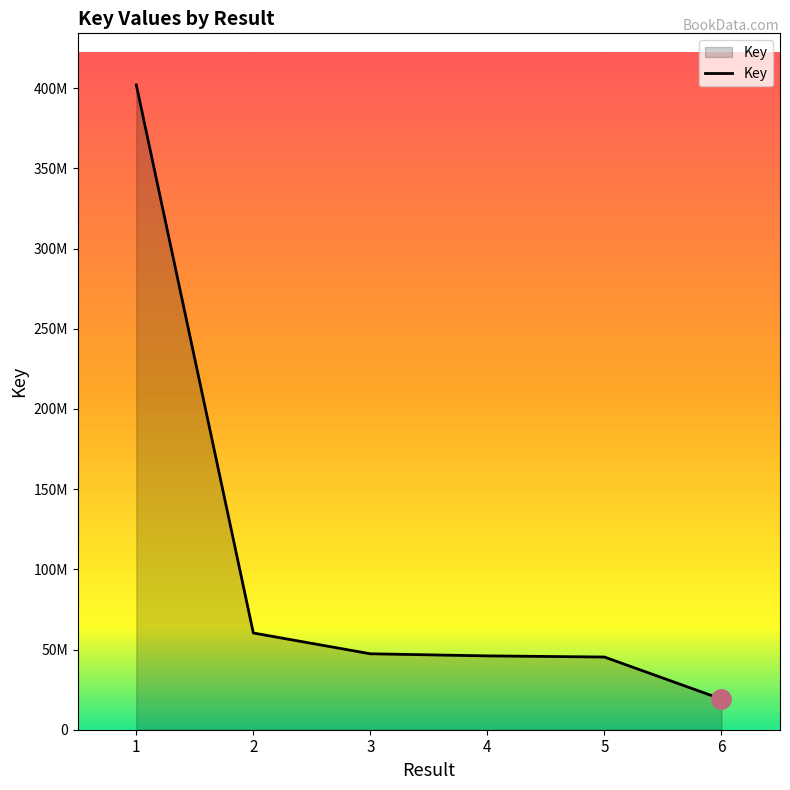

What is the difference between the maximum and minimum values?

383006097